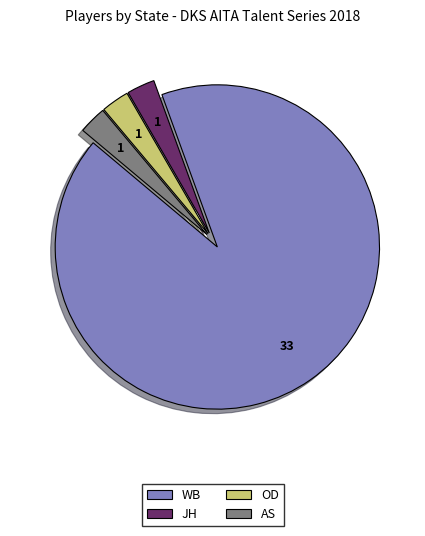

Approximately how many times larger is the value at WB compared to AS?

33.0